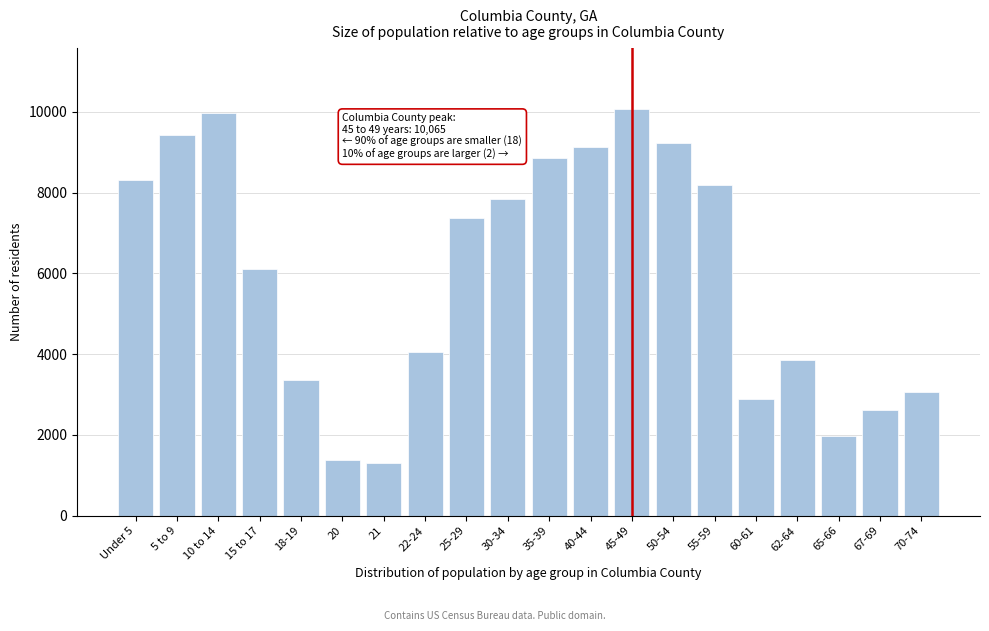

Reading left to right, what are all the values shown in this chart?

Under 5=8305	5 to 9=9424	10 to 14=9979	15 to 17=6102	18-19=3355	20=1384	21=1308	22-24=4053	25-29=7373	30-34=7835	35-39=8860	40-44=9124	45-49=10065	50-54=9240	55-59=8198	60-61=2882	62-64=3866	65-66=1985	67-69=2612	70-74=3066